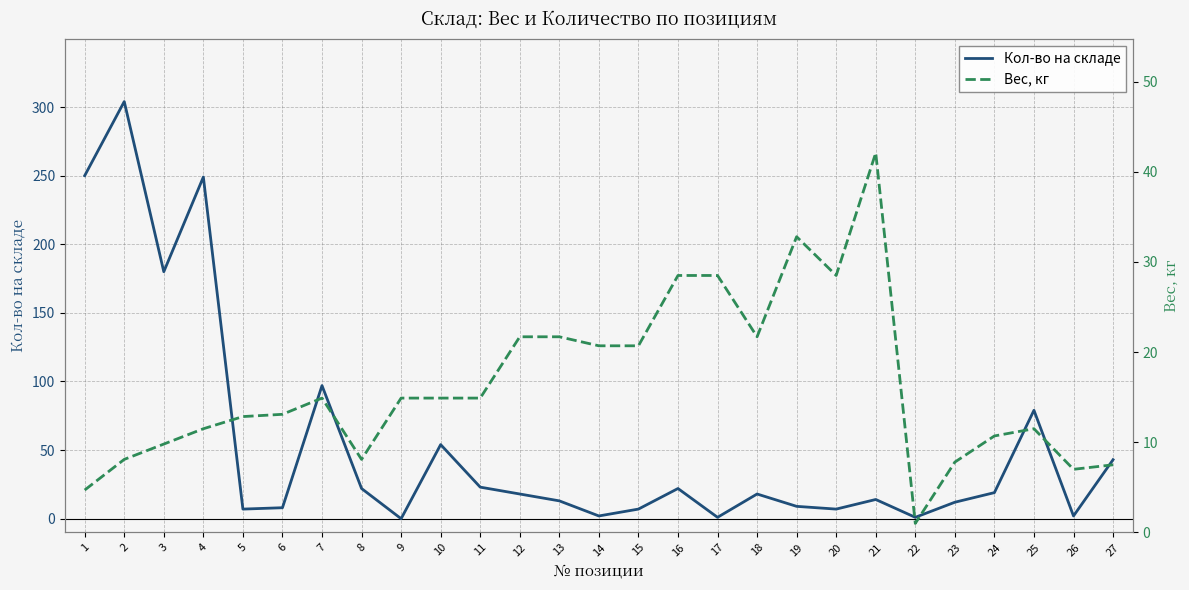

List the series in order of their peak value, lowest first.

Вес, кг, Кол-во на складе